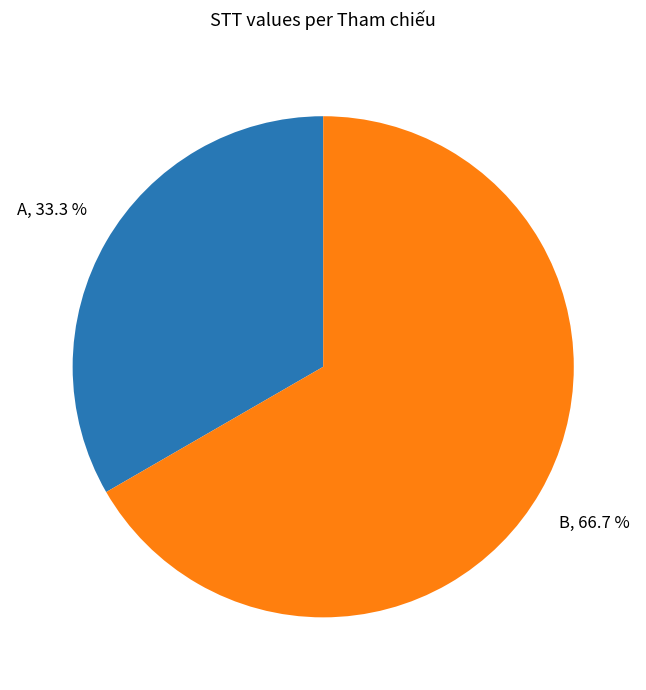

Is there any slice that represents more than half of the pie?

Yes